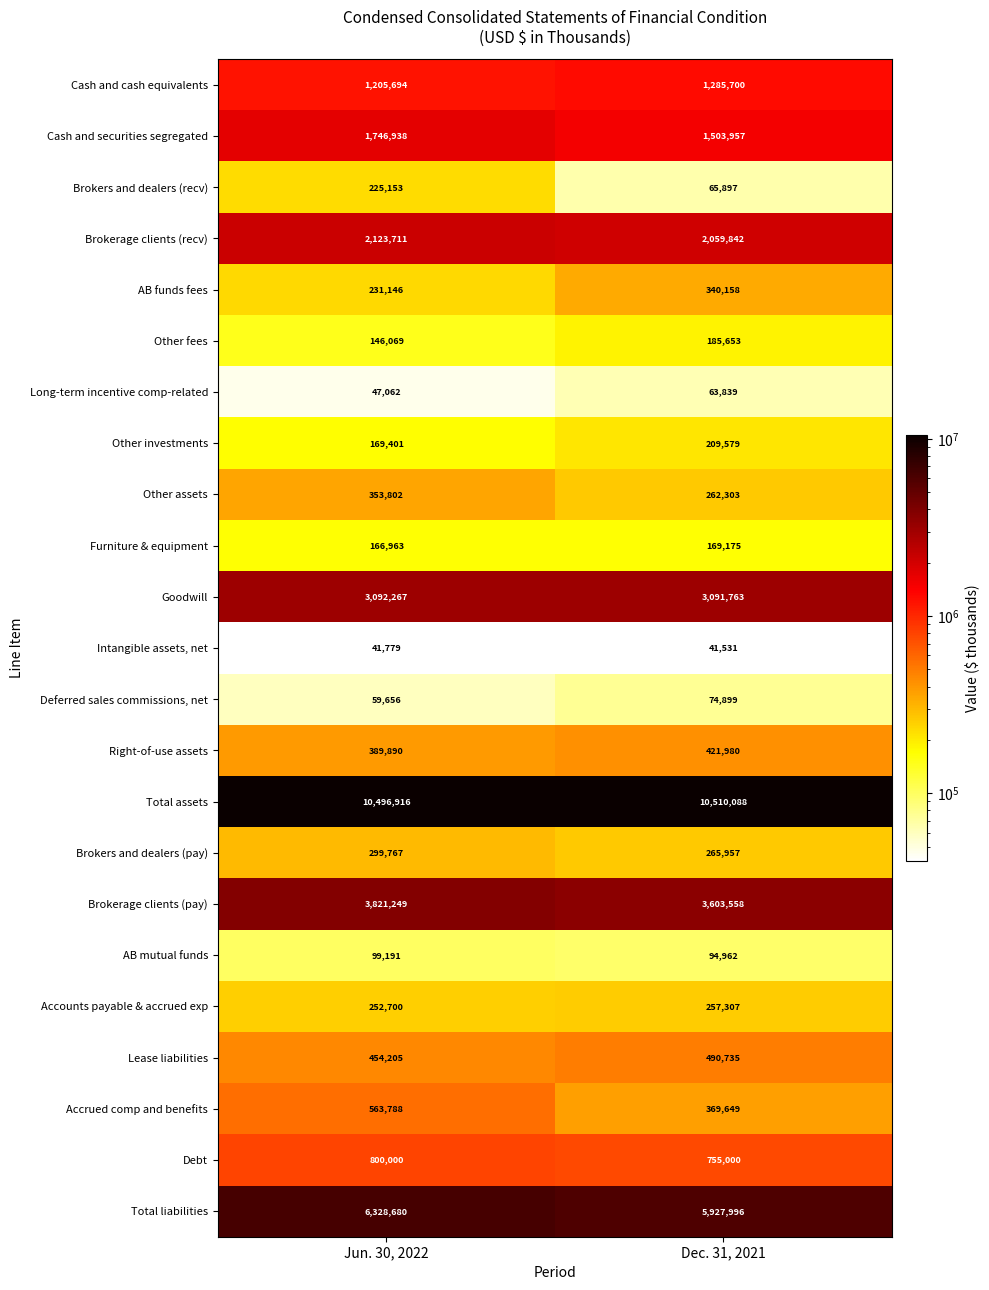

What value does the Right-of-use assets series have at Jun. 30, 2022?

389890